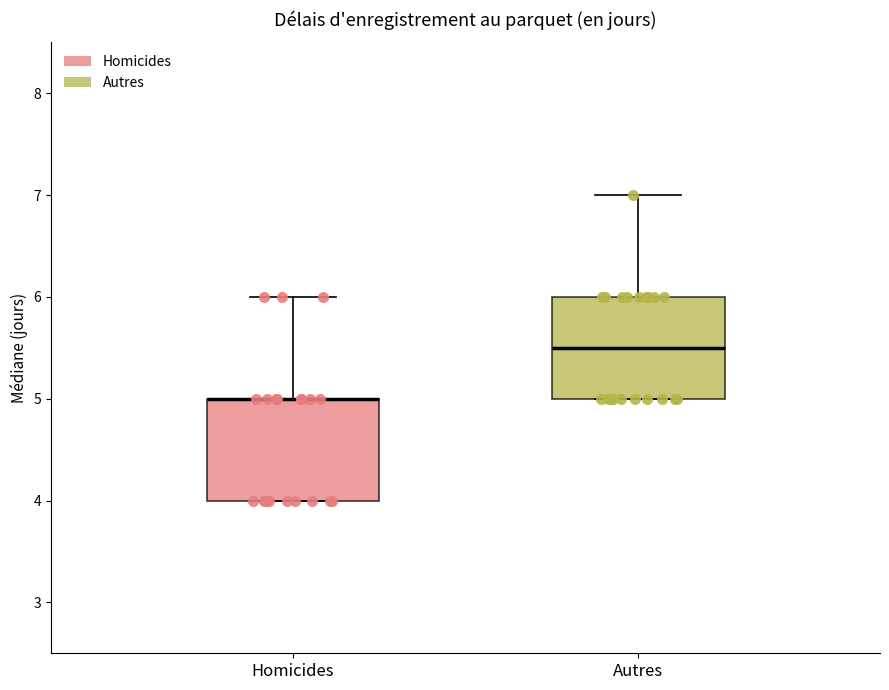

Reading left to right, transcribe this box plot: for each box, give where its median line is, the range the box spans, and where its two whiskers end, as read against the y-axis. The values are not printed on the chart, so give them approximately, as read against the axis.

Homicides: median 5.0 (drawn on the box's upper edge), box 4.0 to 5.0, whiskers 4.0 to 6.0
Autres: median 5.5, box 5.0 to 6.0, whiskers 5.0 to 7.0